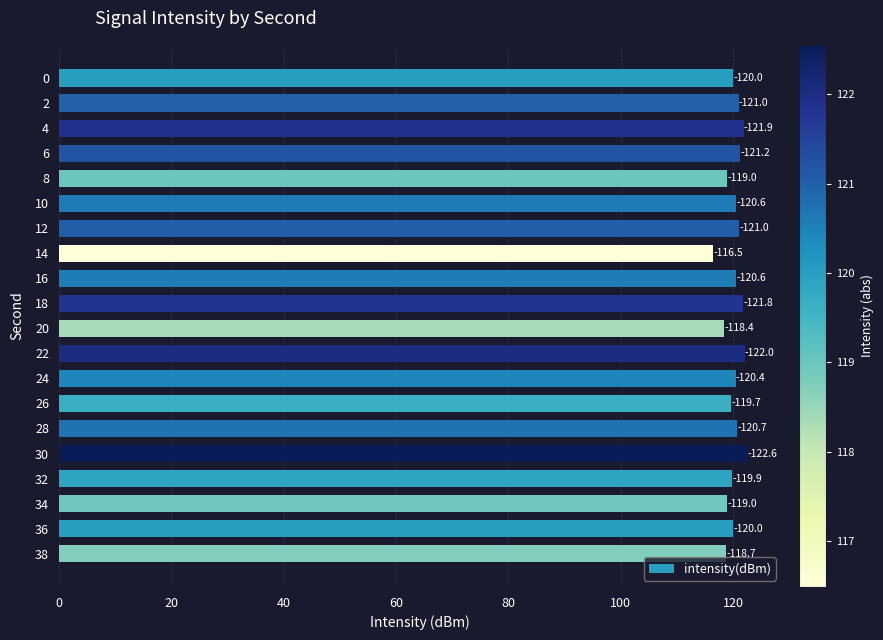

How many bars are there in total?

20